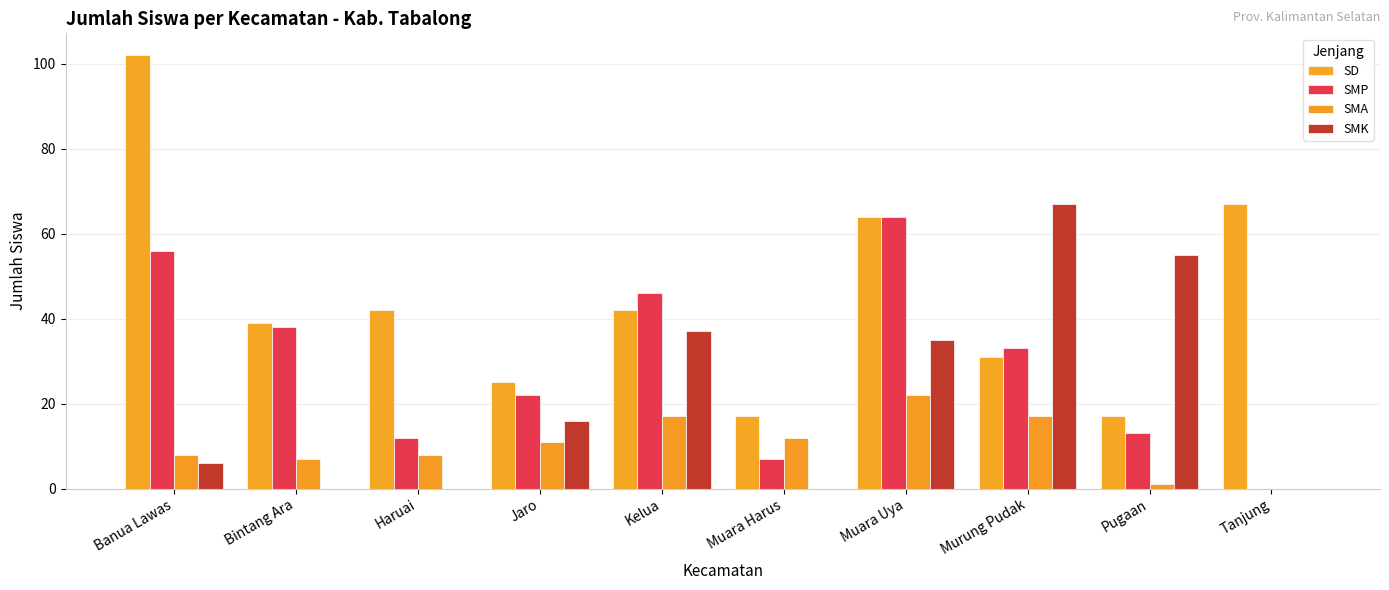

Count the number of categories in the chart.

10